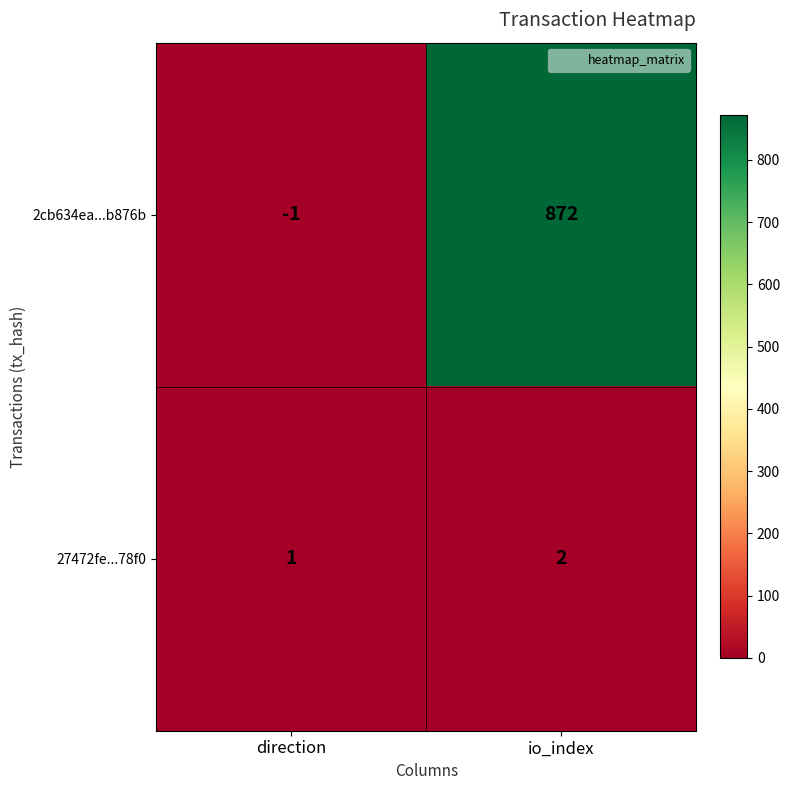

At which label is 2cb634ea...b876b closest to 435?

direction